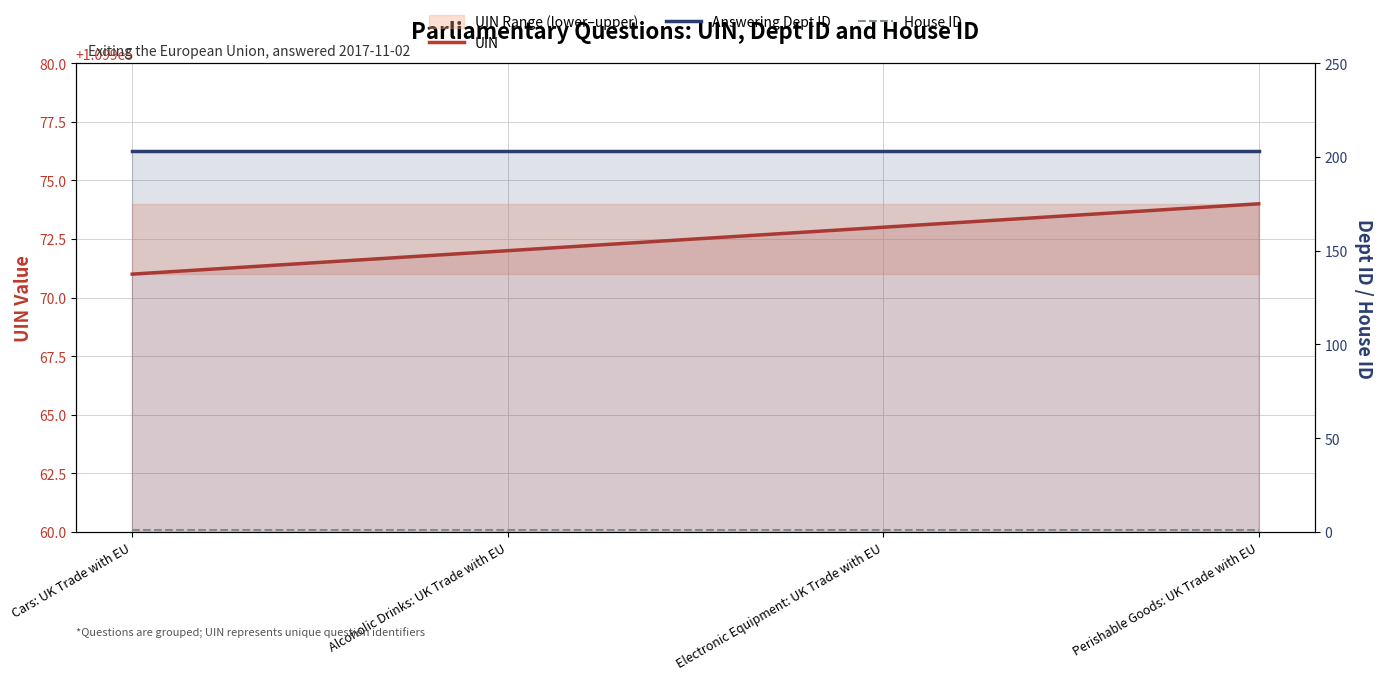

How many UIN values are between 109972 and 109974?

3